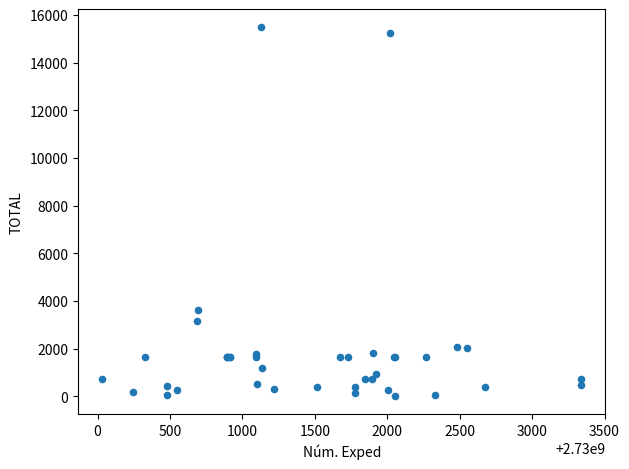

What Y value in the scatter plot is closest to 7750?

3620.4